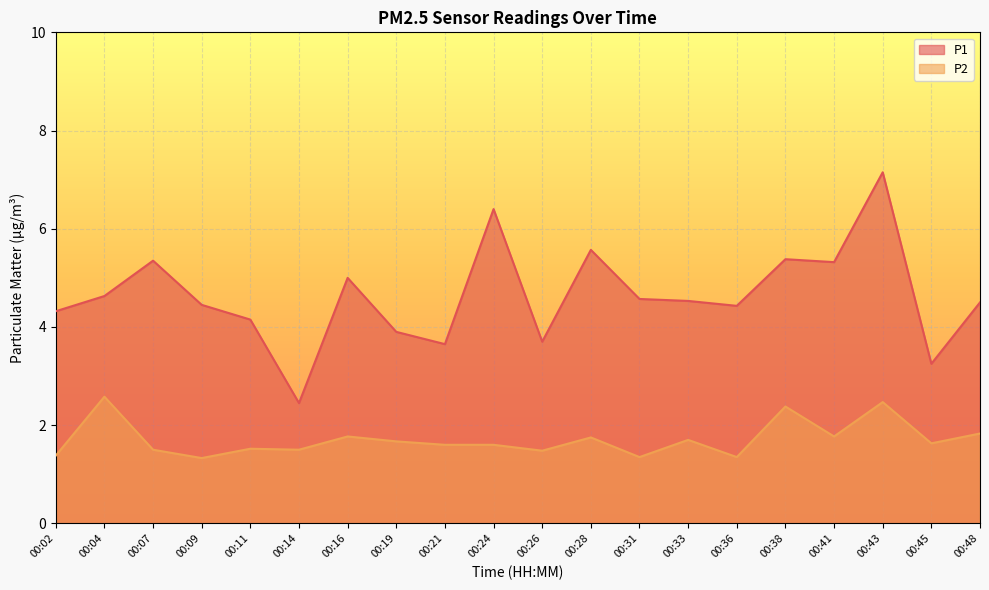

Reading right to left, what are all the values shown in this chart?

P1: 00:48=4.5	00:45=3.2	00:43=7.2	00:41=5.3	00:38=5.4	00:36=4.4	00:33=4.5	00:31=4.6	00:28=5.6	00:26=3.7	00:24=6.4	00:21=3.6	00:19=3.9	00:16=5.0	00:14=2.5	00:11=4.2	00:09=4.5	00:07=5.3	00:04=4.6	00:02=4.3
P2: 00:48=1.8	00:45=1.6	00:43=2.5	00:41=1.8	00:38=2.4	00:36=1.4	00:33=1.7	00:31=1.4	00:28=1.8	00:26=1.5	00:24=1.6	00:21=1.6	00:19=1.7	00:16=1.8	00:14=1.5	00:11=1.5	00:09=1.3	00:07=1.5	00:04=2.6	00:02=1.4